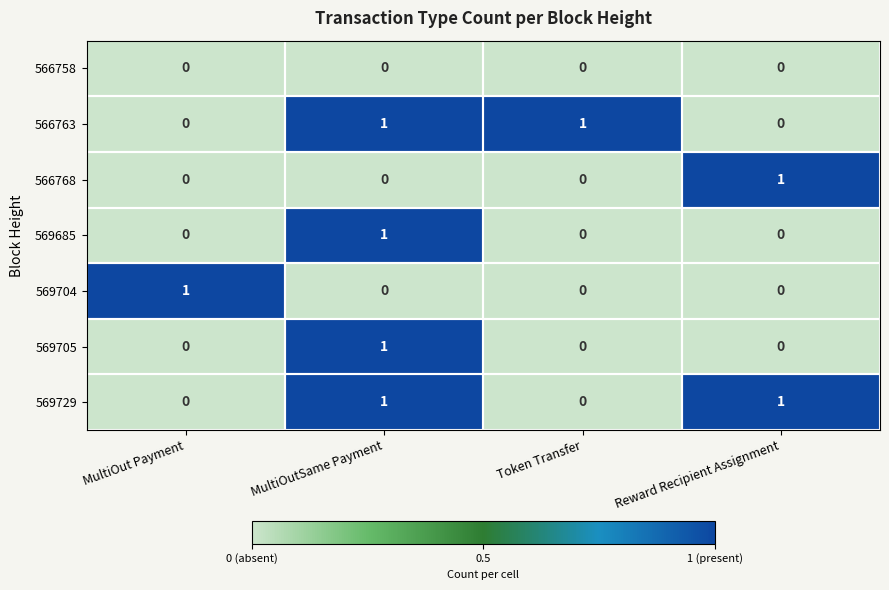

Which category has the highest value in the 569705 series?

MultiOutSame Payment